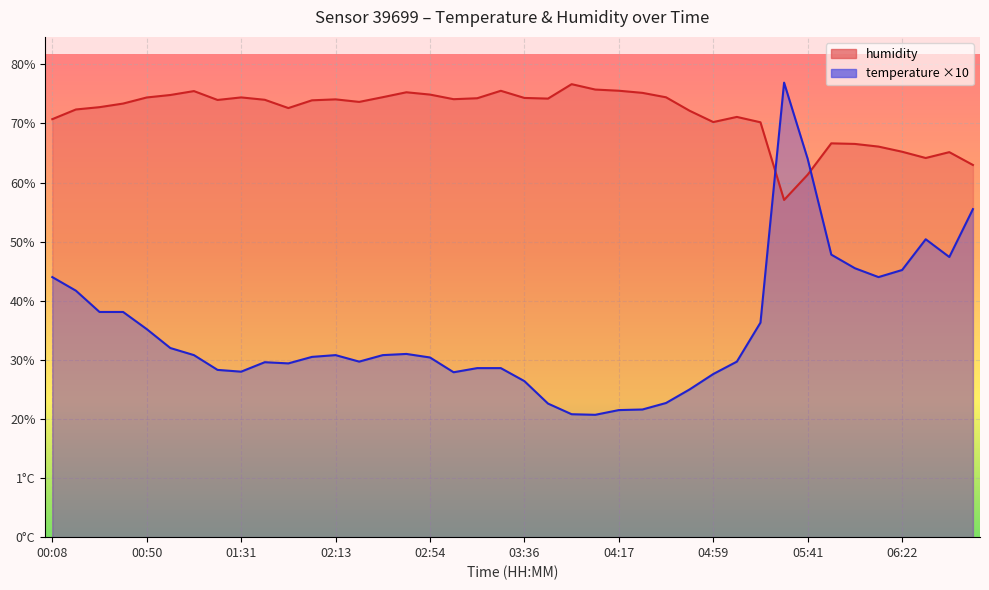

What is the spread (max minus min) of values at 00:29?

34.6